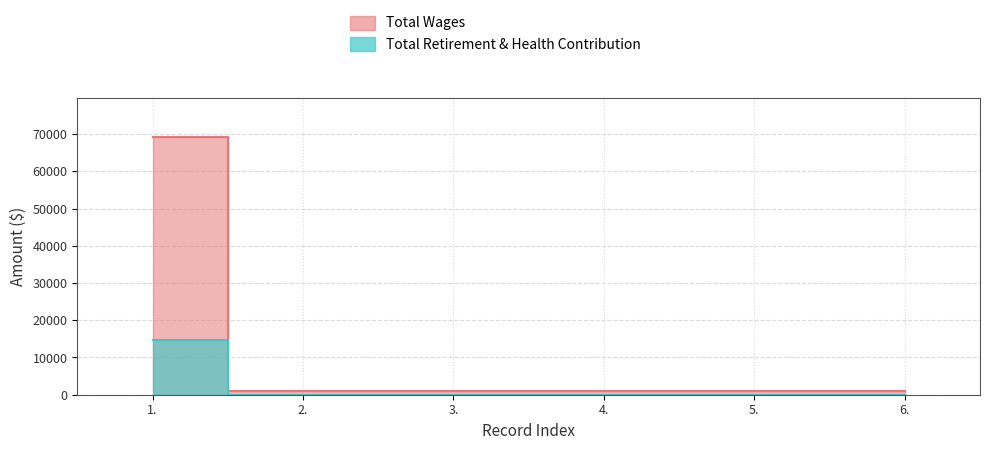

Is it true that Total Retirement & Health Contribution equals 900 at 2.?

True